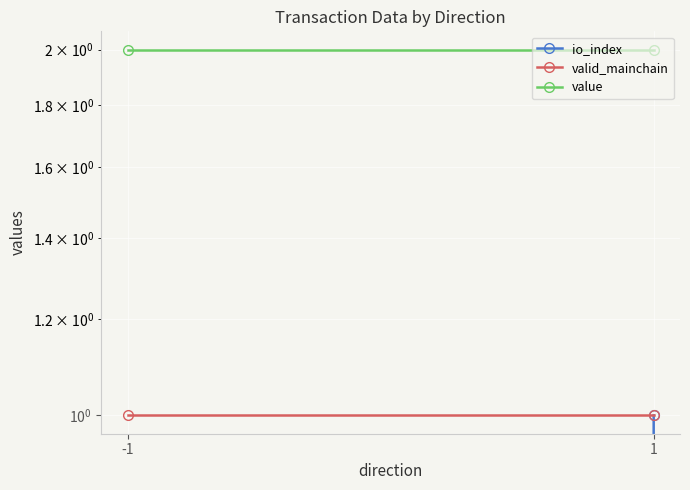

List the series in order of their peak value, lowest first.

io_index, valid_mainchain, value